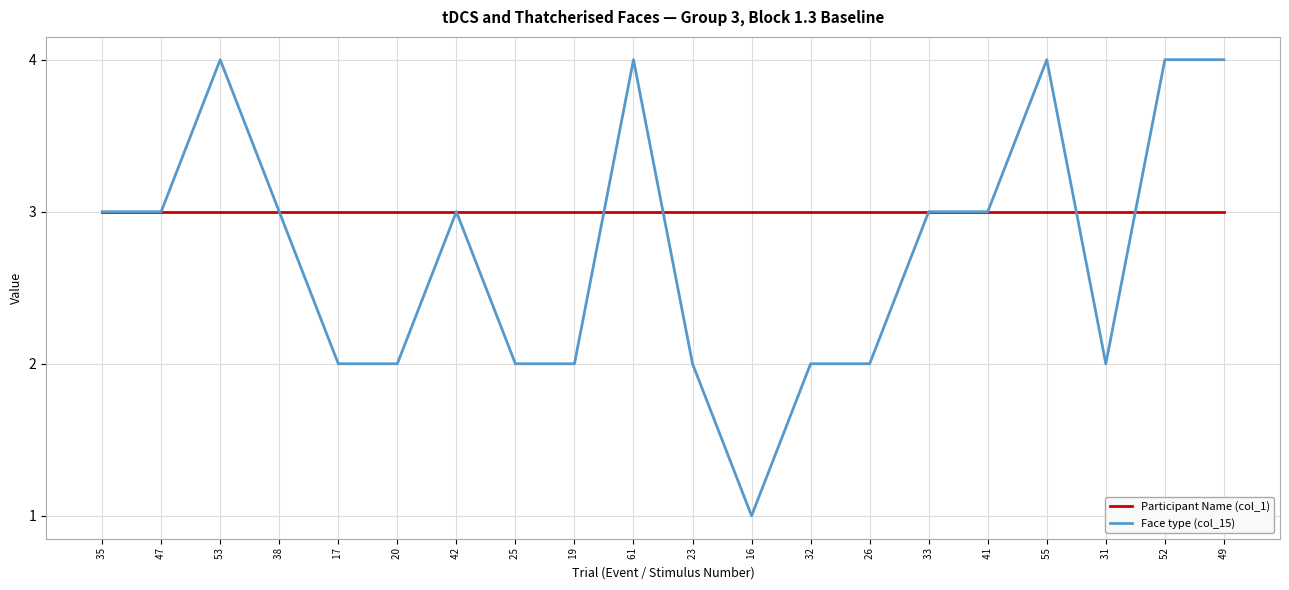

Is this an area chart (filled region under the line)?

No